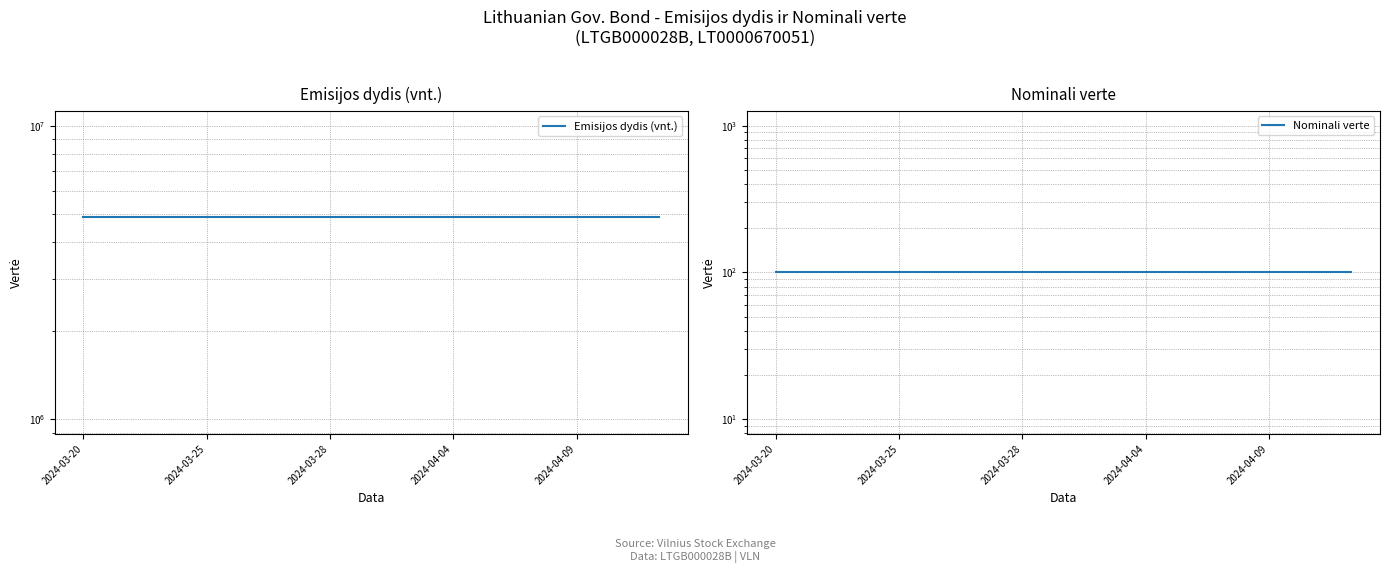

At which label does Emisijos dydis (vnt.) reach its peak?

2024-03-20